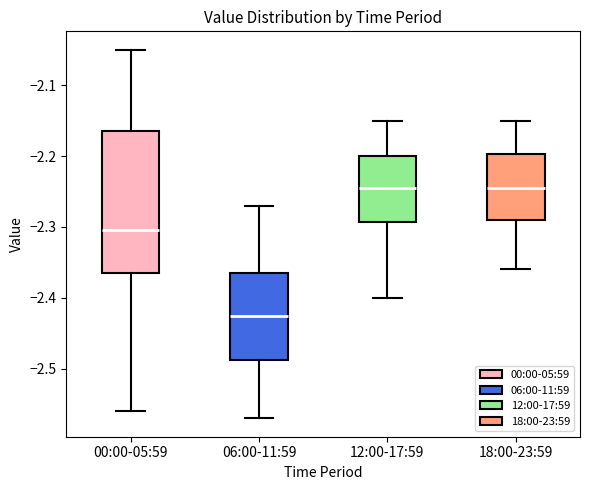

Reading left to right, transcribe this box plot: for each box, give where its median line is, the range the box spans, and where its two whiskers end, as read against the y-axis. The values are not printed on the chart, so give them approximately, as read against the axis.

00:00-05:59: median -2.30, box -2.36 to -2.16, whiskers -2.56 to -2.05
06:00-11:59: median -2.42, box -2.49 to -2.36, whiskers -2.57 to -2.27
12:00-17:59: median -2.24, box -2.29 to -2.20, whiskers -2.40 to -2.15
18:00-23:59: median -2.24, box -2.29 to -2.20, whiskers -2.36 to -2.15